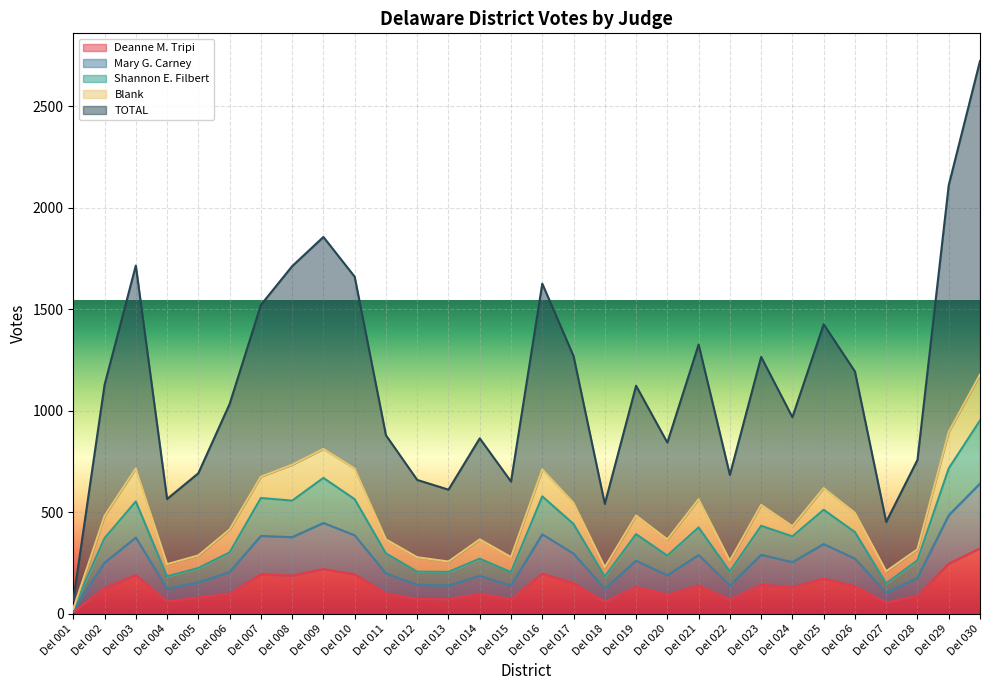

Where is Deanne M. Tripi nearest to the value 165?

Del 025